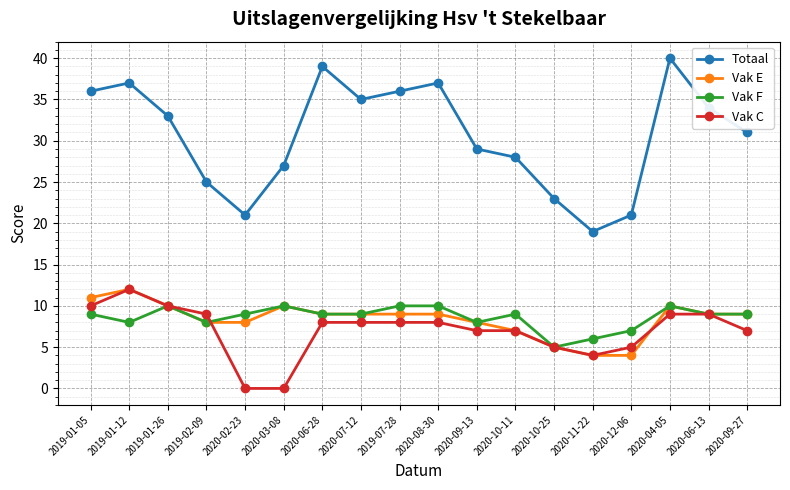

What is the difference between the maximum and minimum values in the Vak C series?

12